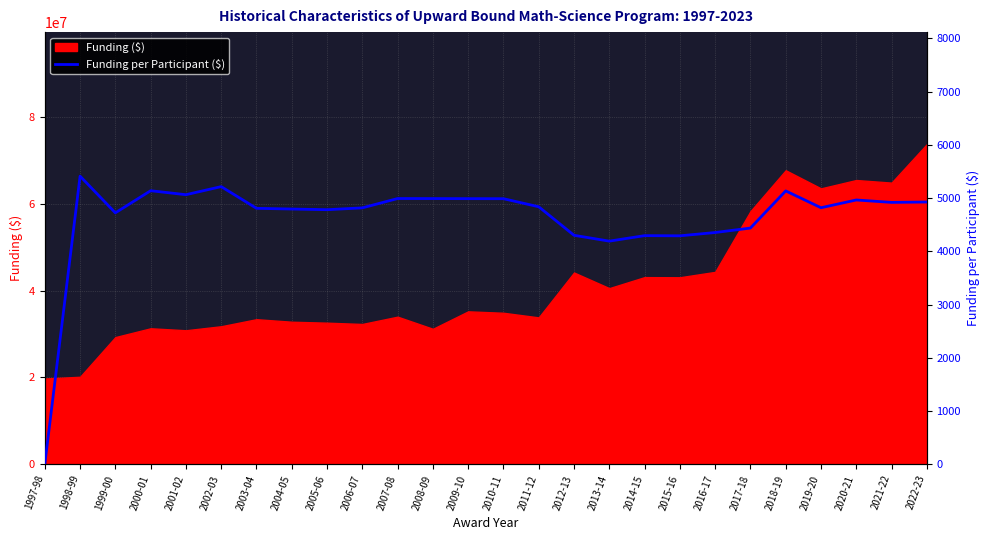

Reading left to right, extract all data points from this chart.

1997-98=0.0	1998-99=5411.1	1999-00=4722.0	2000-01=5137.5	2001-02=5062.7	2002-03=5214.6	2003-04=4806.8	2004-05=4793.6	2005-06=4781.0	2006-07=4815.4	2007-08=4990.7	2008-09=4989.8	2009-10=4988.5	2010-11=4987.6	2011-12=4835.9	2012-13=4300.2	2013-14=4190.6	2014-15=4293.7	2015-16=4290.4	2016-17=4352.3	2017-18=4436.2	2018-19=5134.1	2019-20=4818.0	2020-21=4963.5	2021-22=4918.4	2022-23=4925.4